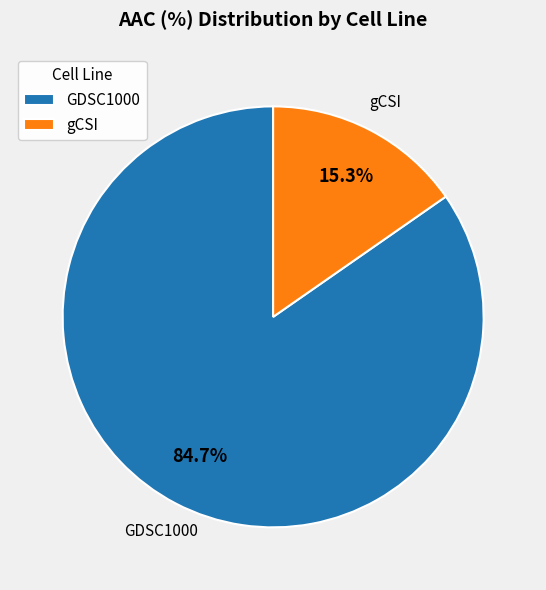

Is it true that gCSI is 2% of the pie?

False